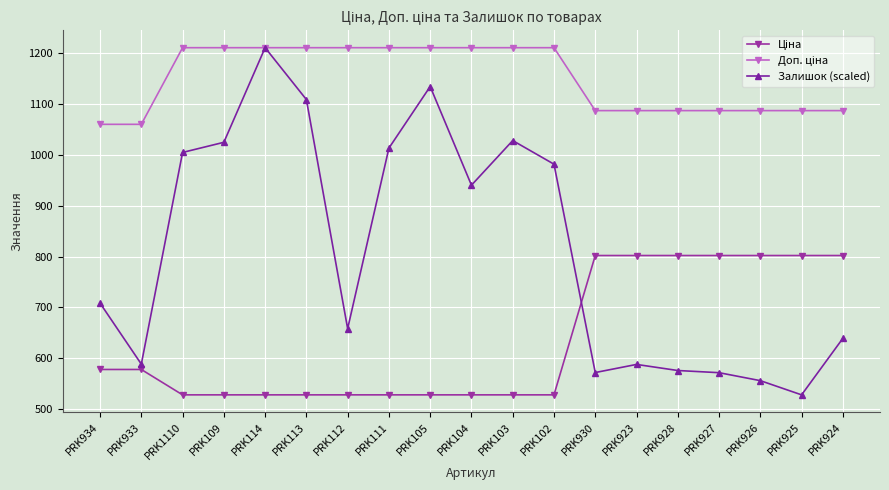

What is the label of the 15th point from the left?

PRK928